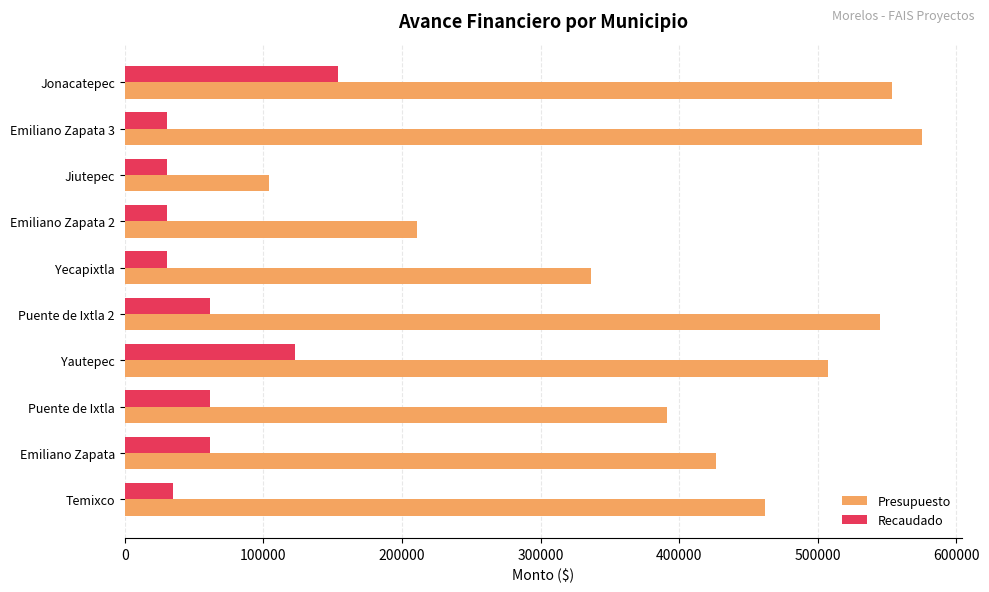

What is the sum of the Presupuesto values at Emiliano Zapata 2 and Puente de Ixtla?

602050.6